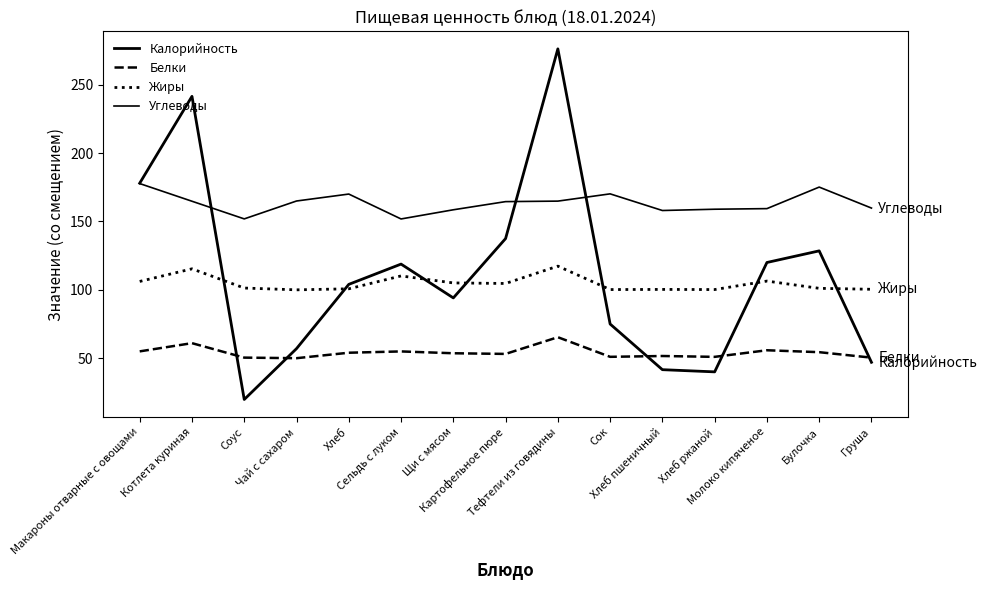

What is the label of the 12th point from the right?

Чай с сахаром